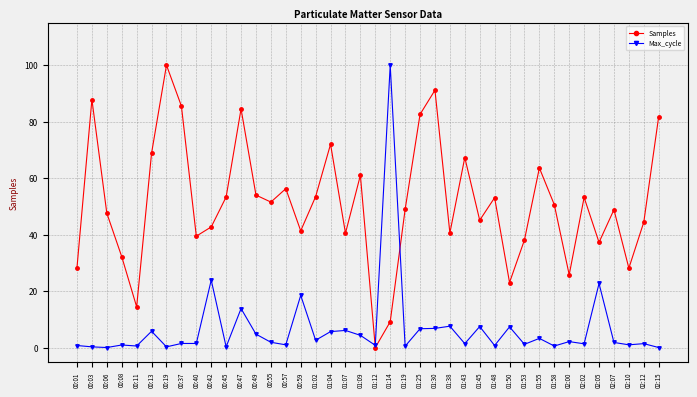

Is the value of Max_cycle at 02:07 greater than the value of Samples at 01:38?

No